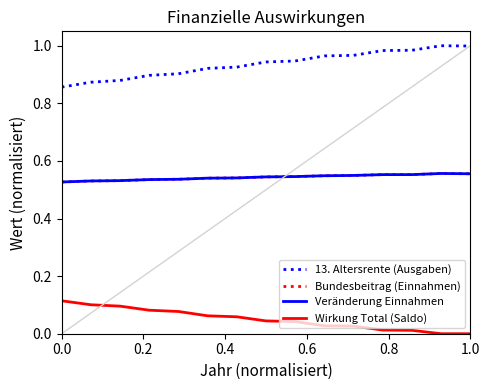

At how many categories does at least one series exceed 0?

15